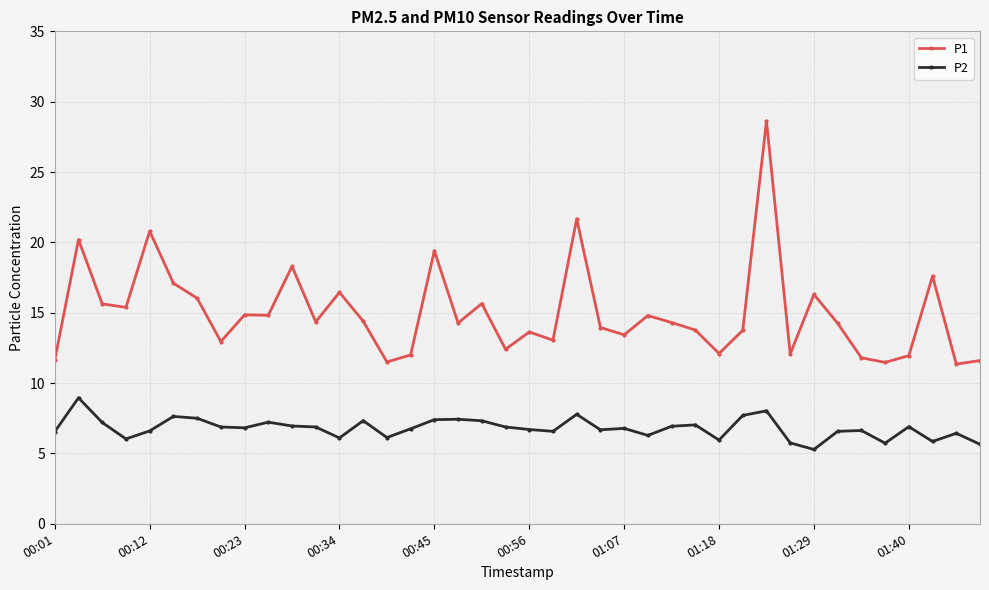

True or false: P2 and P1 cross at least once.

False